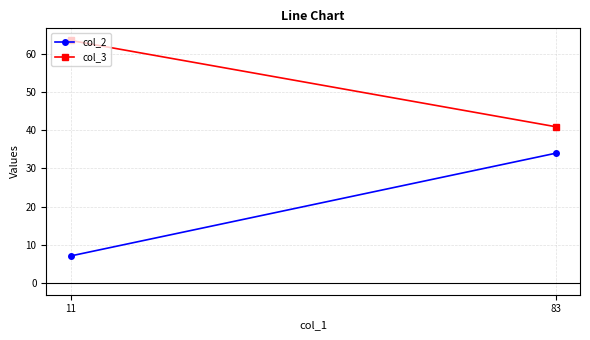

Between 83 and 11, which is larger?

83